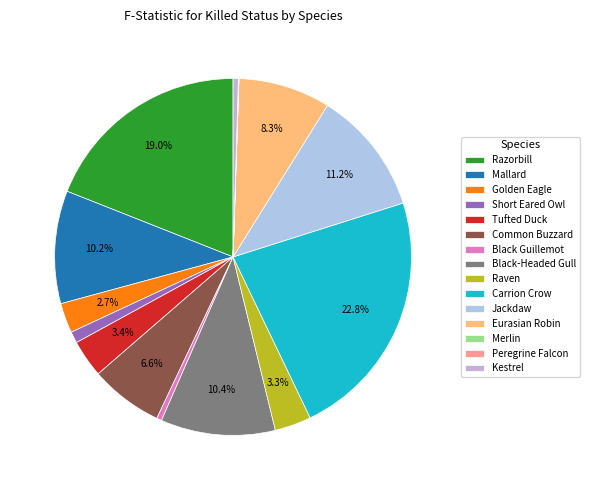

Which has a higher value, Raven or Merlin?

Raven